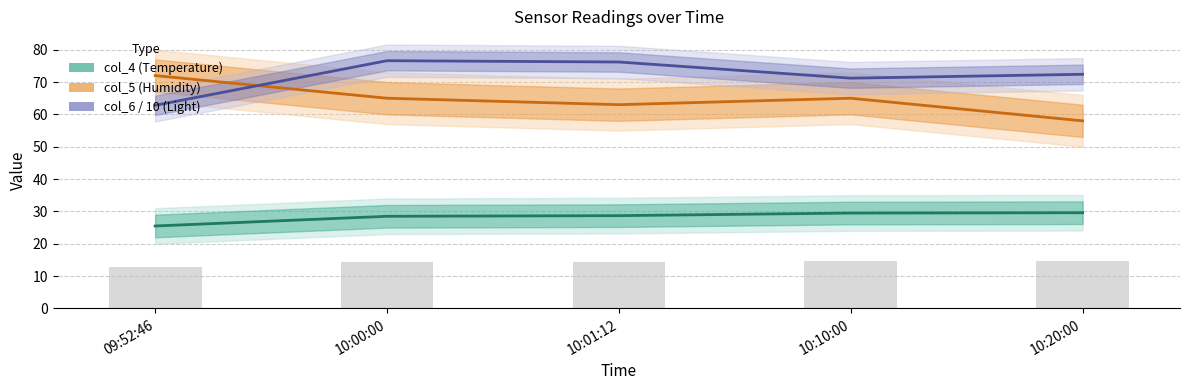

At which category is the sum across all series the highest?

10:00:00